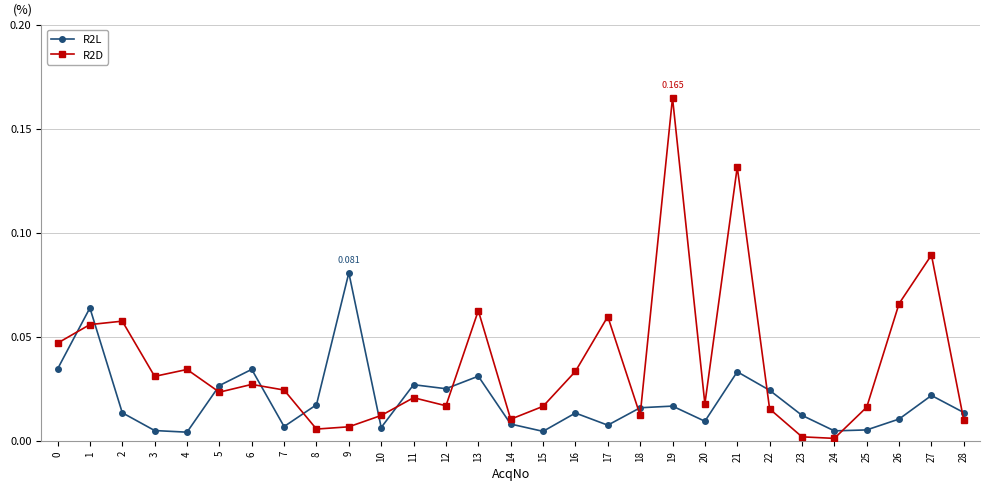

True or false: R2L and R2D intersect in this chart.

True